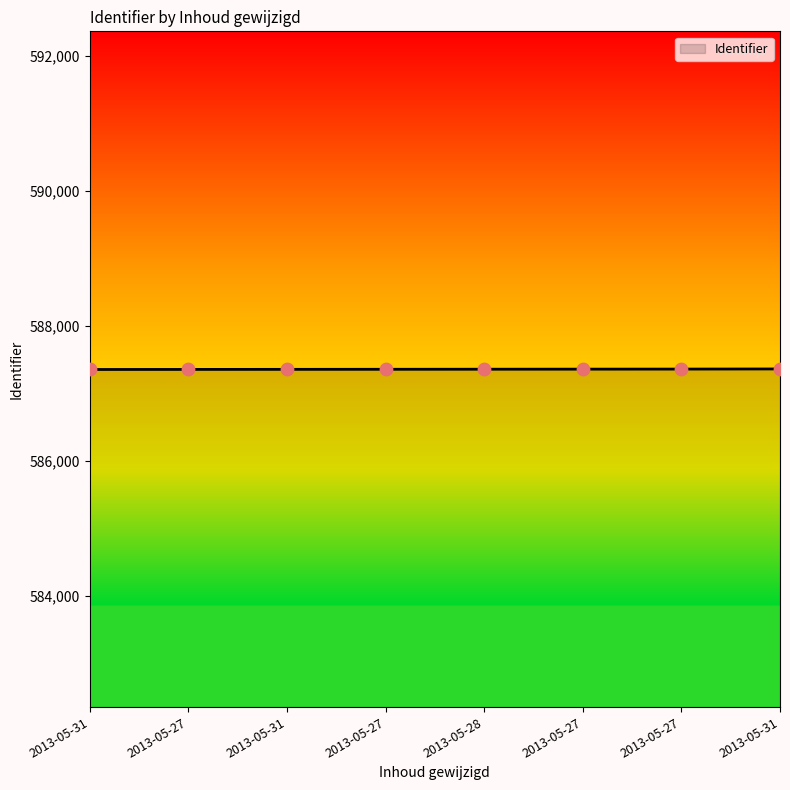

How many lines are shown in the chart?

1